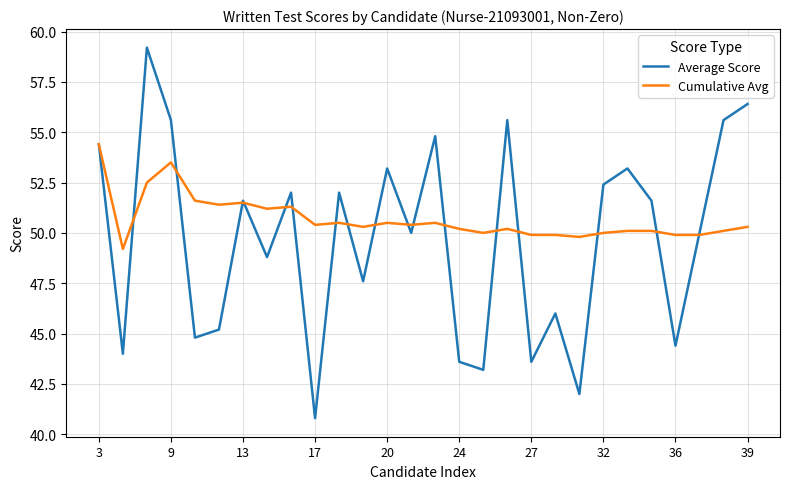

Rank the series by their maximum value, from highest to lowest.

Average Score, Cumulative Avg